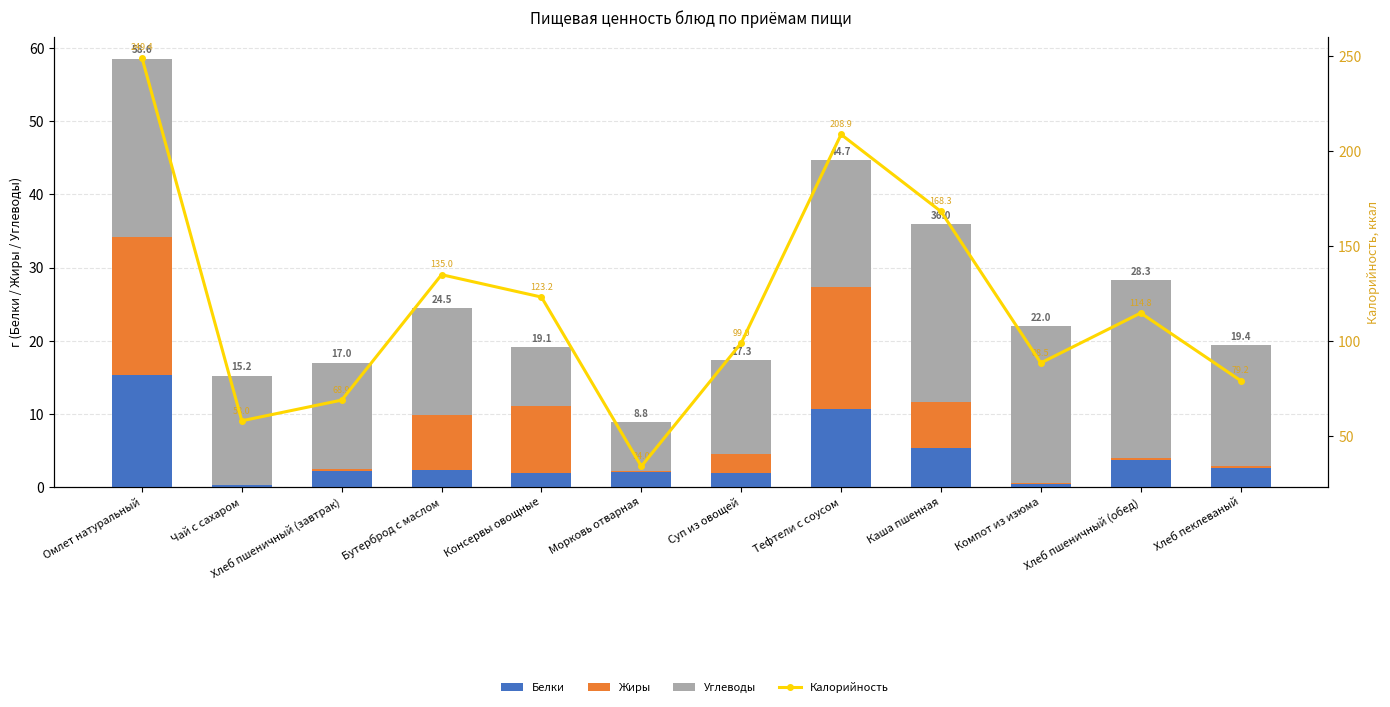

What is the total value across all series at Чай с сахаром?

73.2